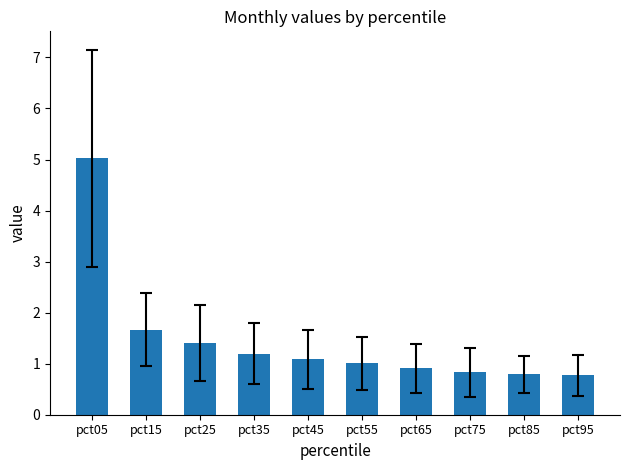

What is the minimum value shown in the chart?

0.8